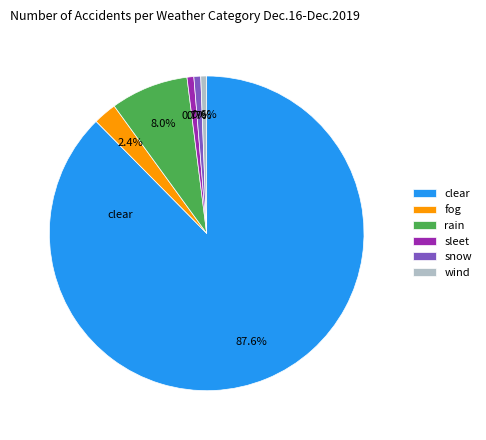

Which has a higher value, fog or clear?

clear